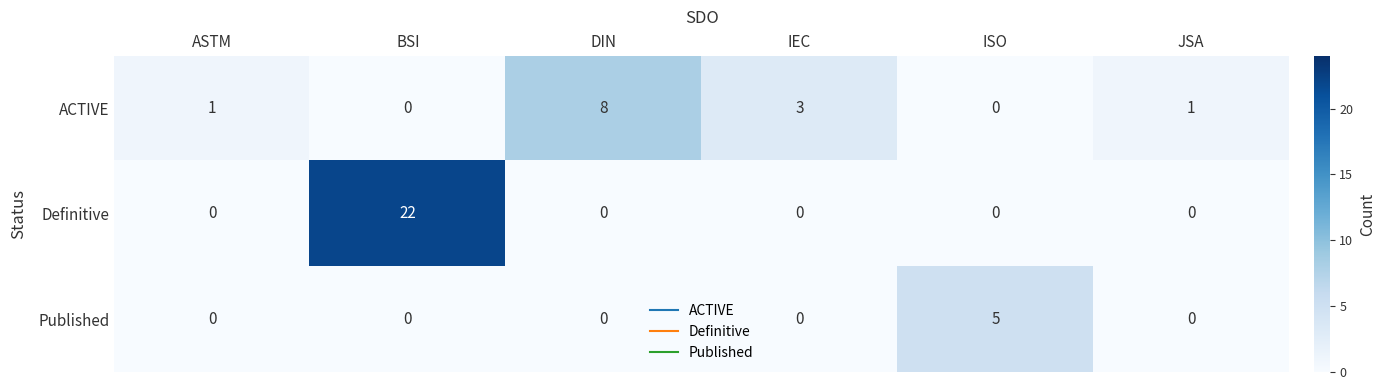

List the series in order of their peak value, lowest first.

Published, ACTIVE, Definitive